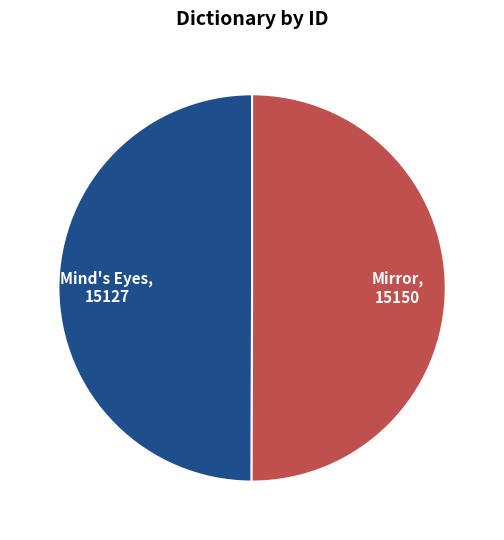

Approximately how many times larger is the value at Mirror compared to Mind's Eyes?

1.0